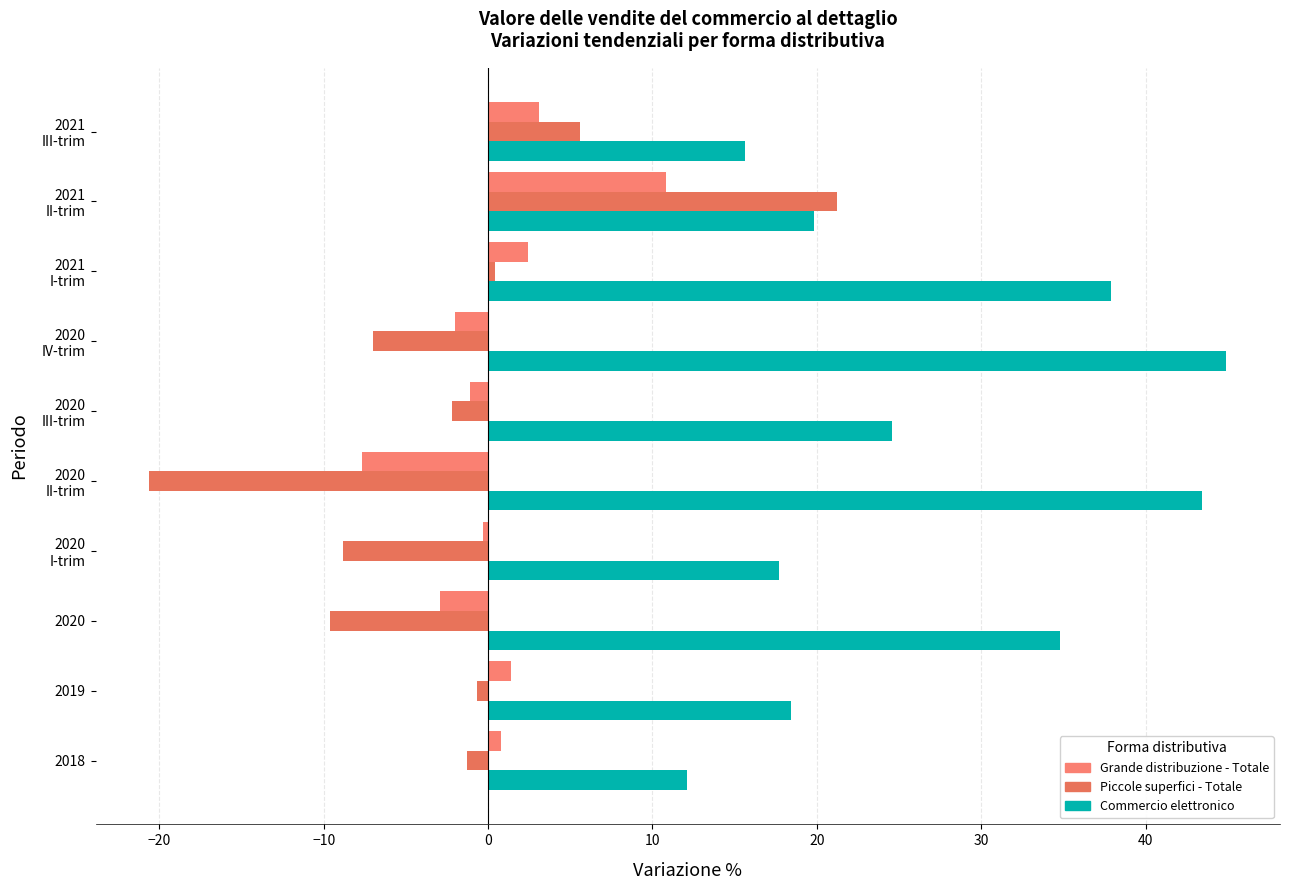

At which label is Commercio elettronico closest to 28?

2020
III-trim